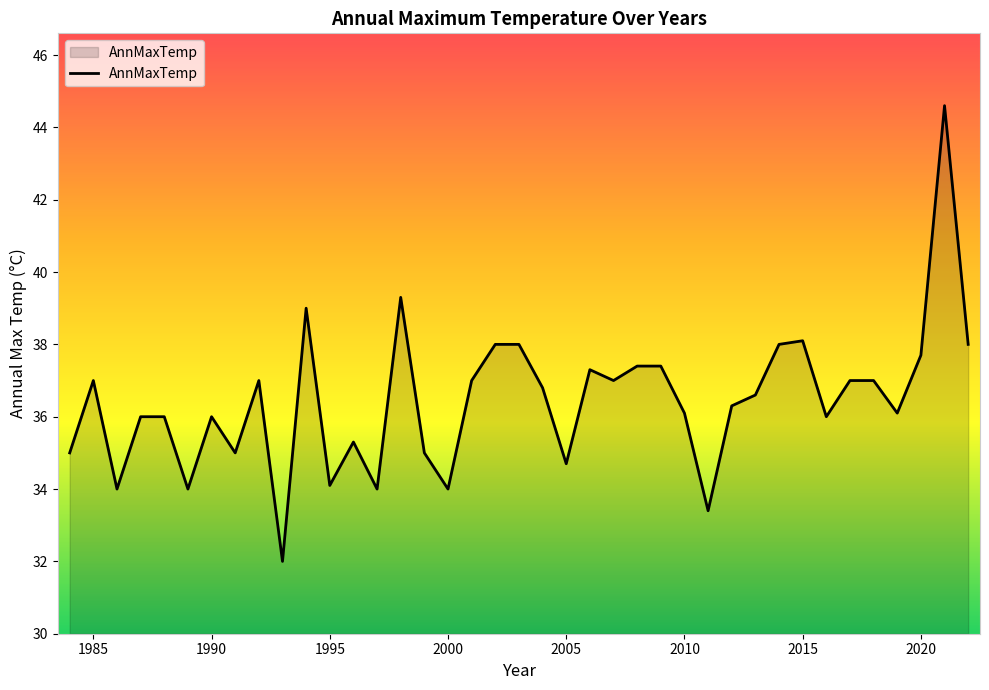

How many lines are shown in the chart?

1